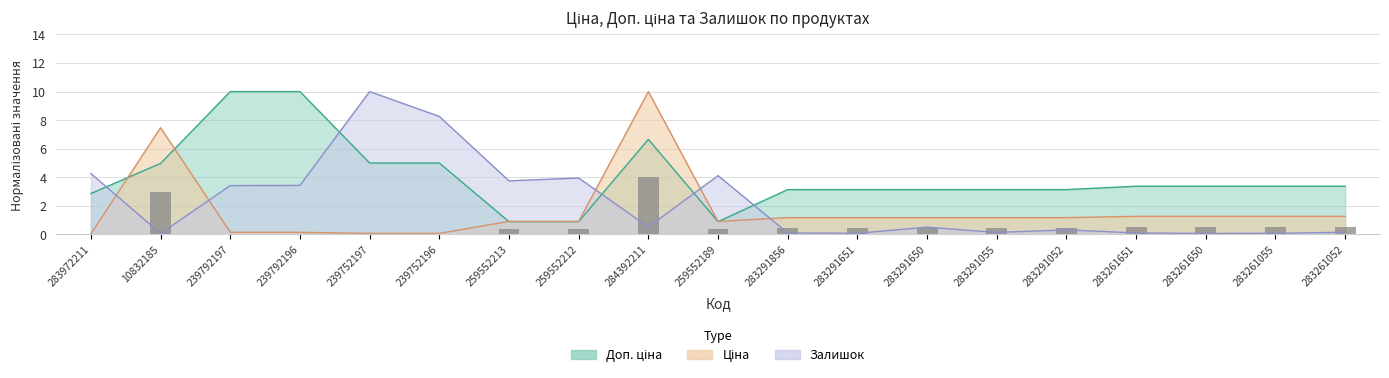

How many groups of bars are there?

19